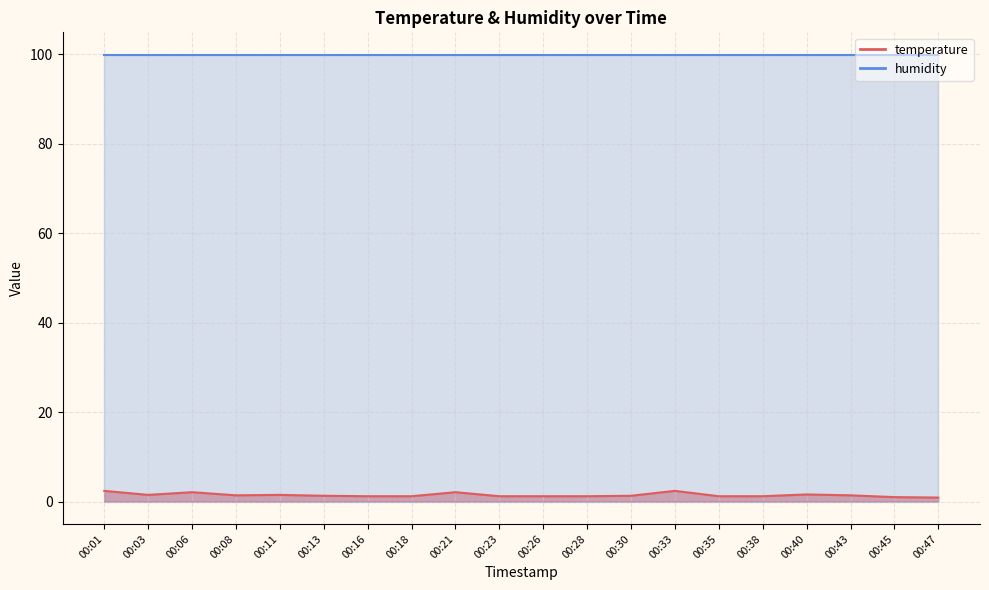

What is the smallest value displayed?

0.9